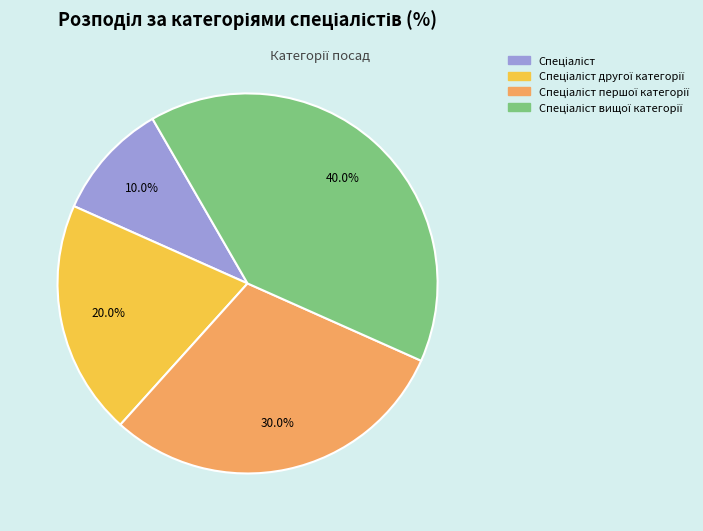

Is there any slice that represents more than half of the pie?

No